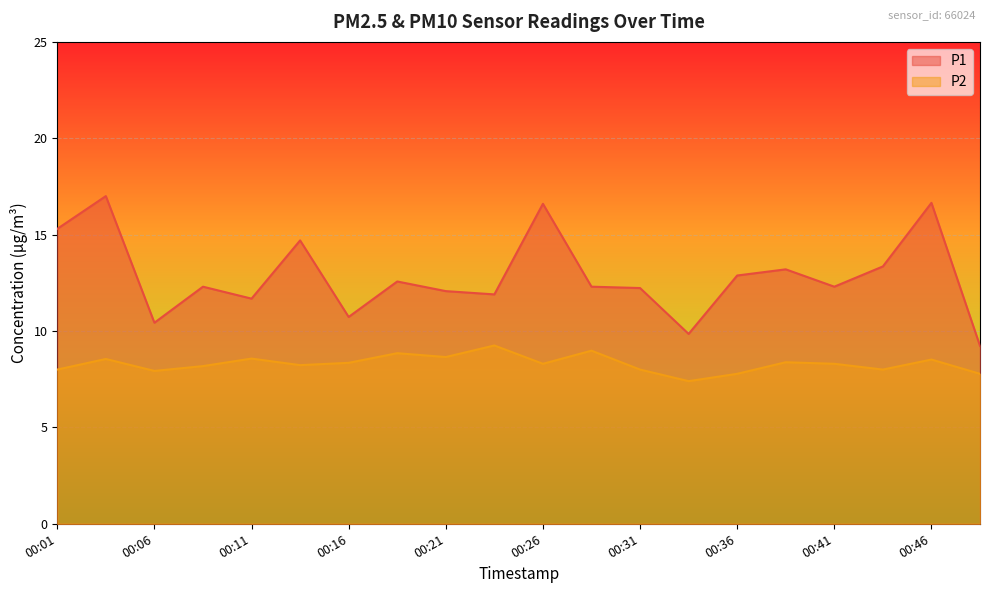

How many interior local valleys does the P1 series have?

6